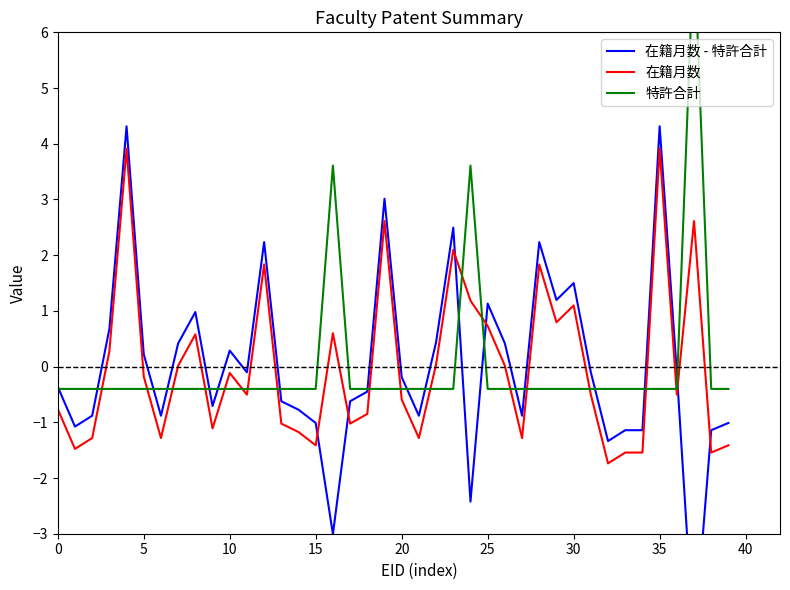

How many values in the 在籍月数 series are below 0?

23